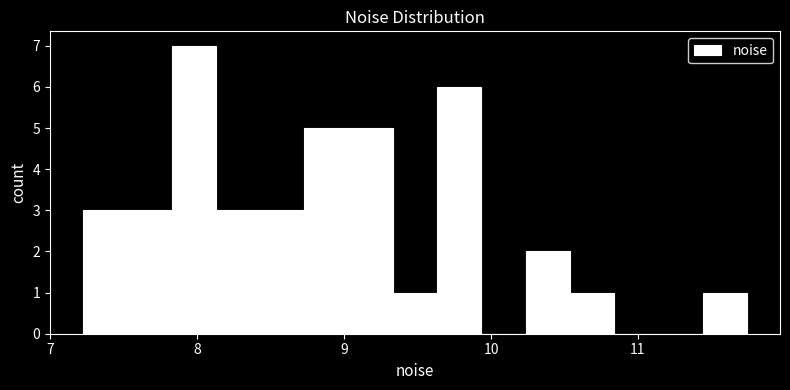

Around what value on the x-axis is the tallest bar? Give the approximate position of its centre, as read against the axis.

8.0